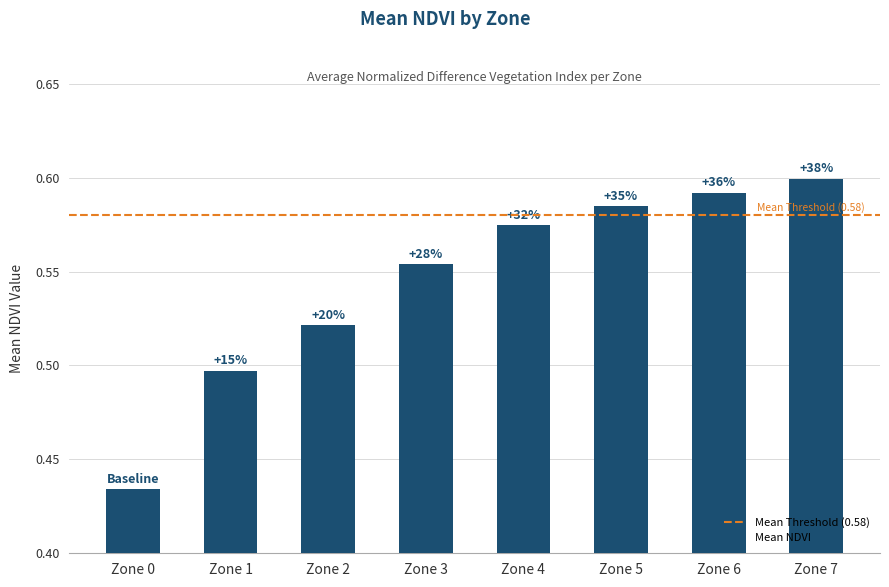

Are the bars horizontal?

No